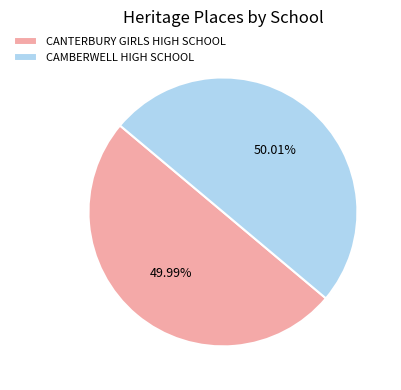

Approximately how many times larger is the value at CANTERBURY GIRLS HIGH SCHOOL compared to CAMBERWELL HIGH SCHOOL?

1.0